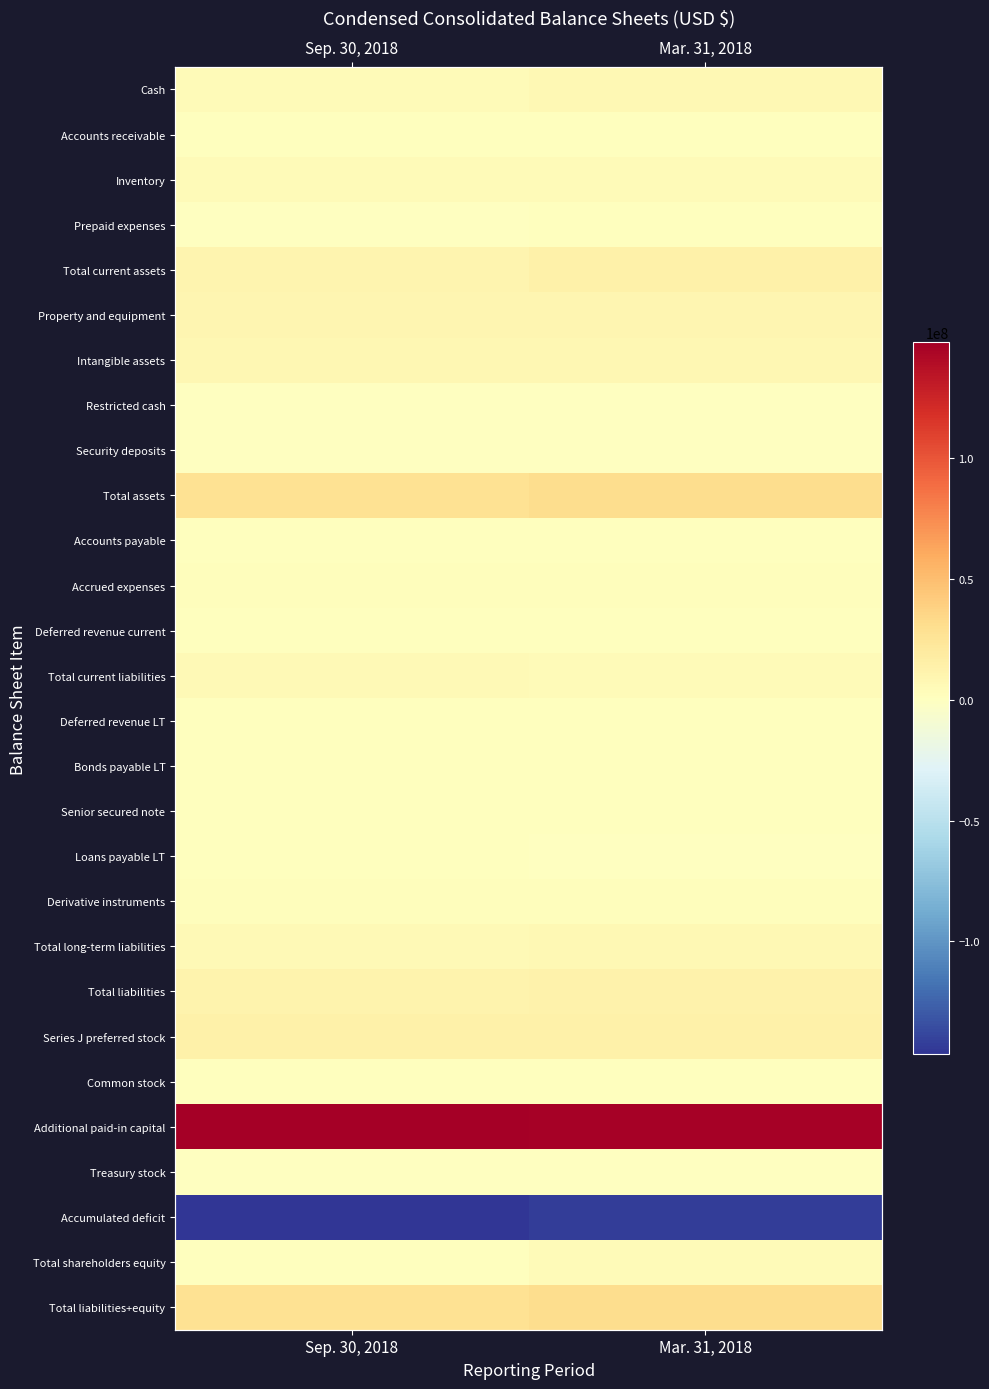

What is the sum of the Total liabilities+equity values at Mar. 31, 2018 and Sep. 30, 2018?

58203709